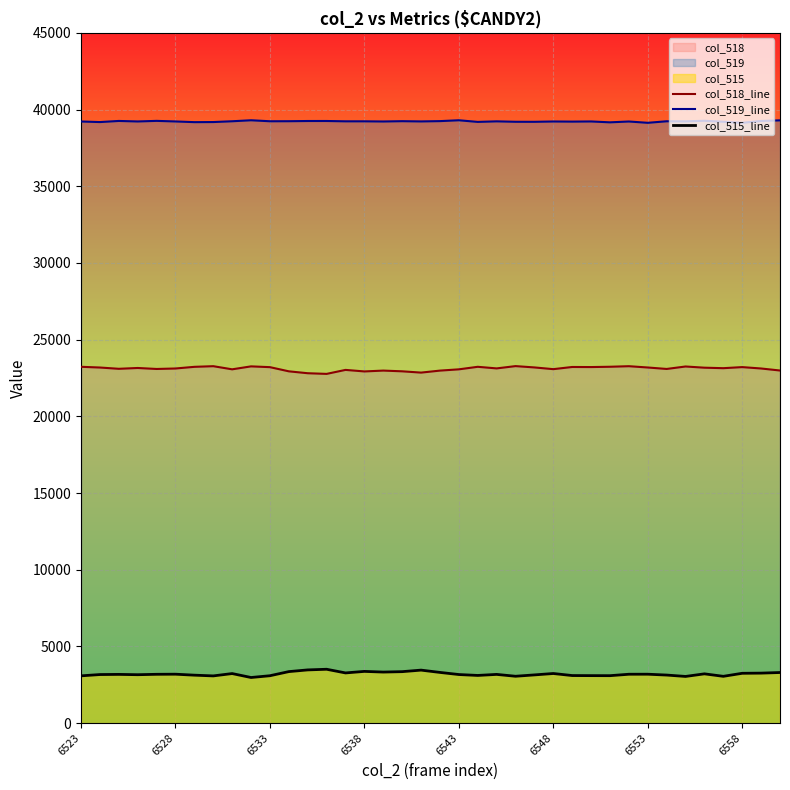

At 6523, list the series in order from largest to smallest.

col_519_line, col_518_line, col_515_line